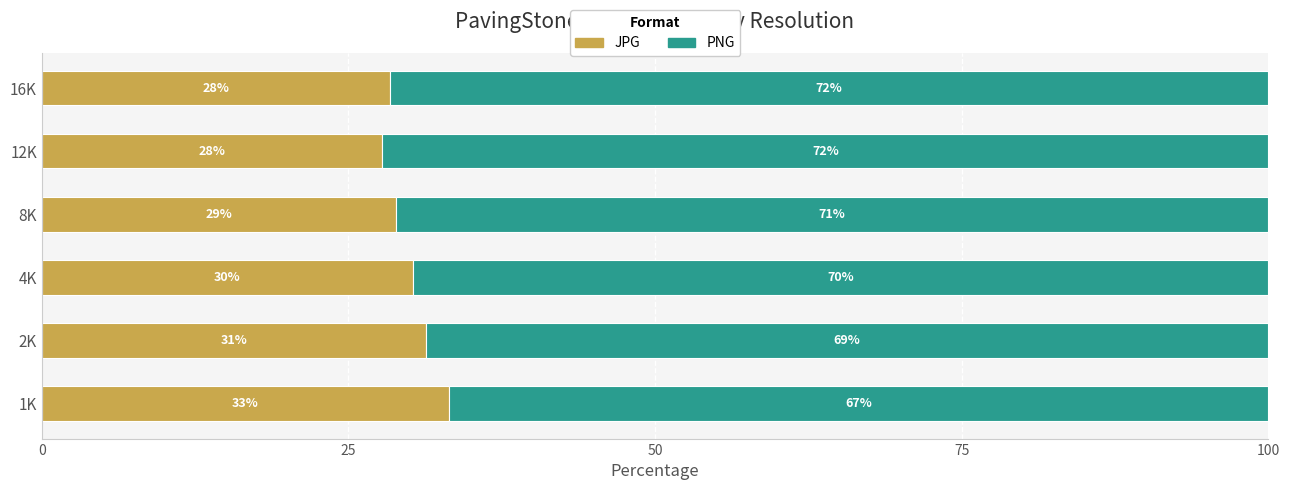

What is the maximum value for JPG?

33.2